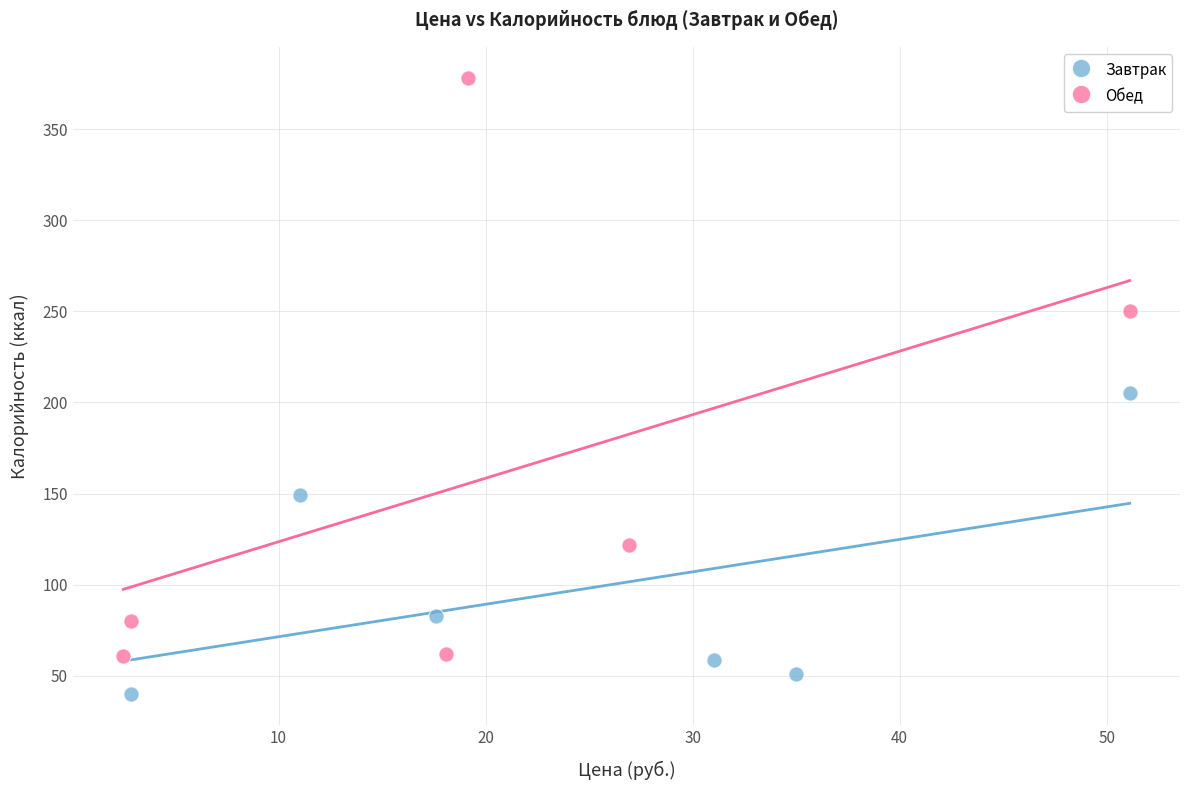

Which series has the largest Y range (max minus min)?

Обед